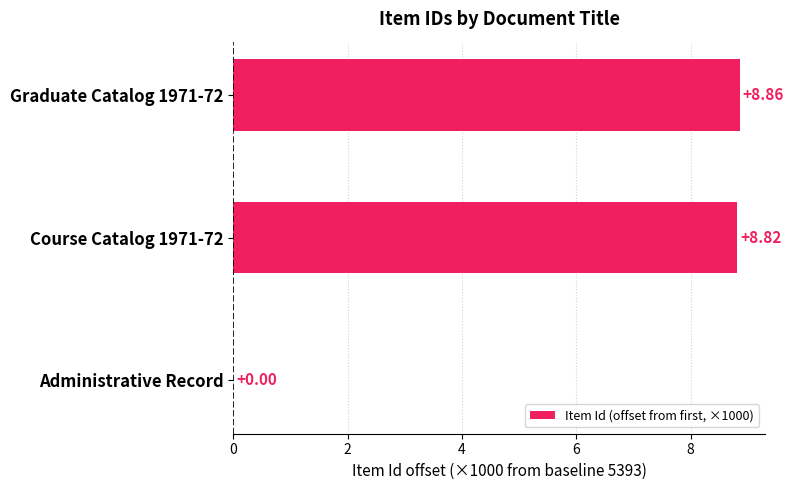

What is the sum of the values at Administrative Record and Course Catalog 1971-72?

8.8